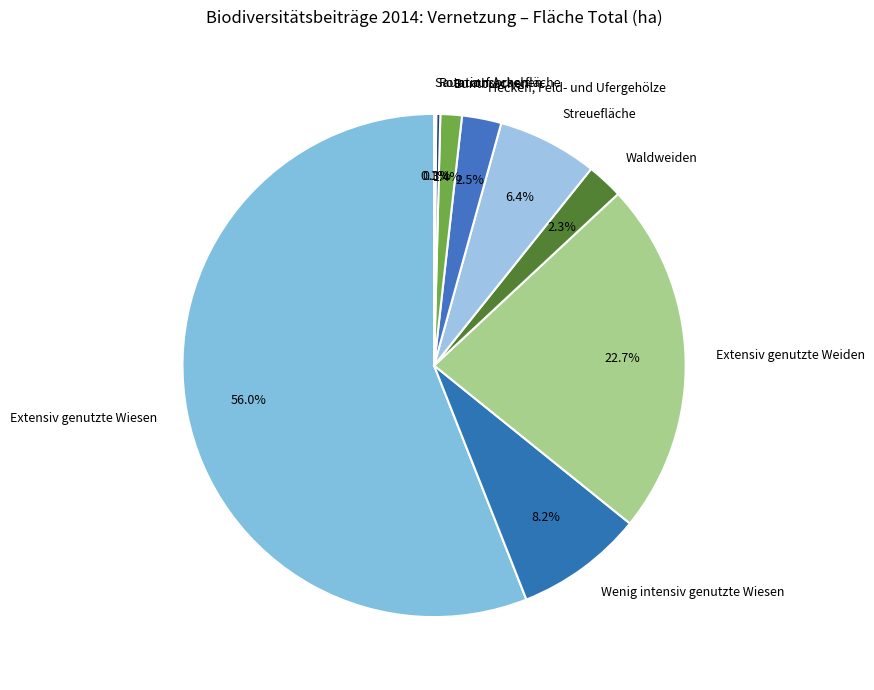

Is it true that Buntbrachen is 11% of the pie?

False